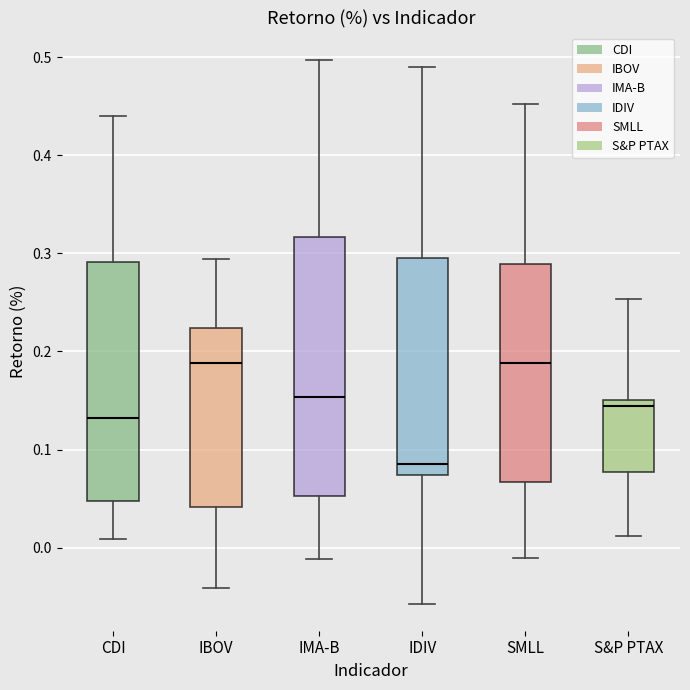

Reading left to right, read every box against the y-axis: the position of its median line, the range the box covers, and the ends of its whiskers. The values are not printed on the chart, so give them approximately, as read against the axis.

CDI: median 0.13, box 0.05 to 0.29, whiskers 0.01 to 0.44
IBOV: median 0.19, box 0.04 to 0.22, whiskers -0.04 to 0.29
IMA-B: median 0.15, box 0.05 to 0.32, whiskers -0.01 to 0.50
IDIV: median 0.09, box 0.07 to 0.29, whiskers -0.06 to 0.49
SMLL: median 0.19, box 0.07 to 0.29, whiskers -0.01 to 0.45
S&P PTAX: median 0.14, box 0.08 to 0.15, whiskers 0.01 to 0.25